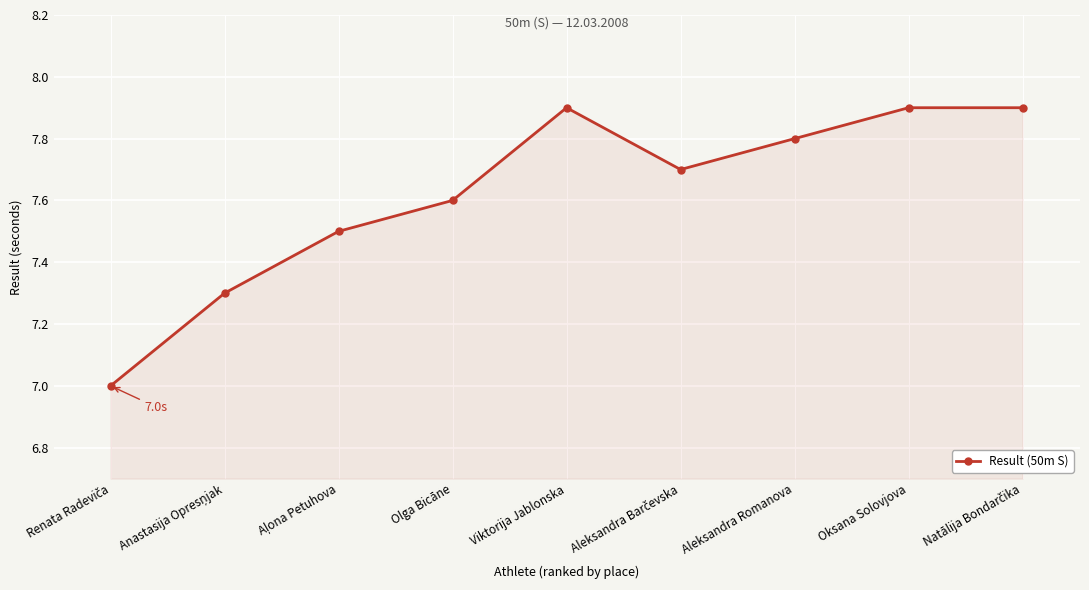

What is the maximum value shown in the chart?

7.9